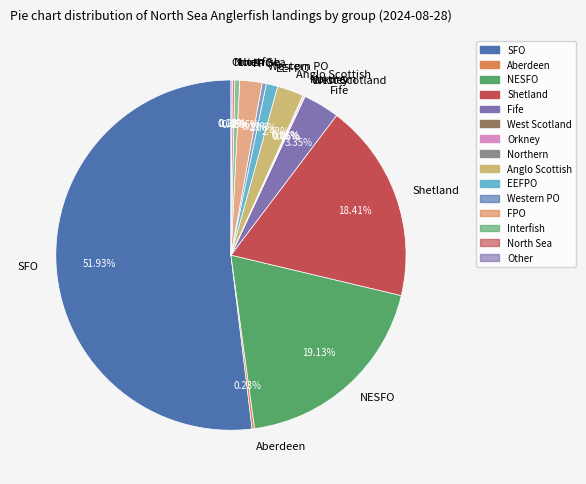

Is there a majority slice in this chart?

Yes